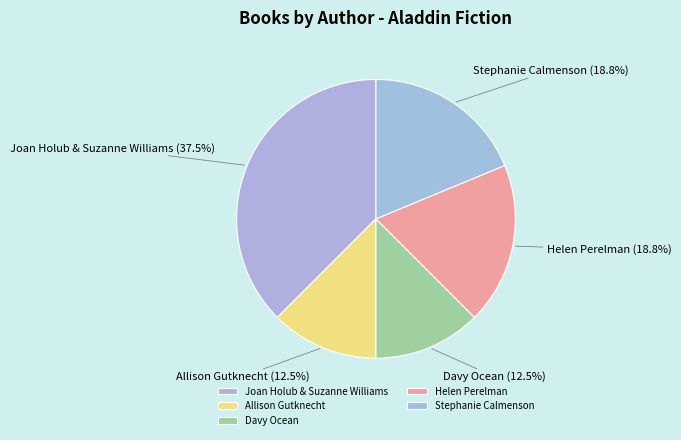

Is the sum of Helen Perelman and Allison Gutknecht greater than half?

No